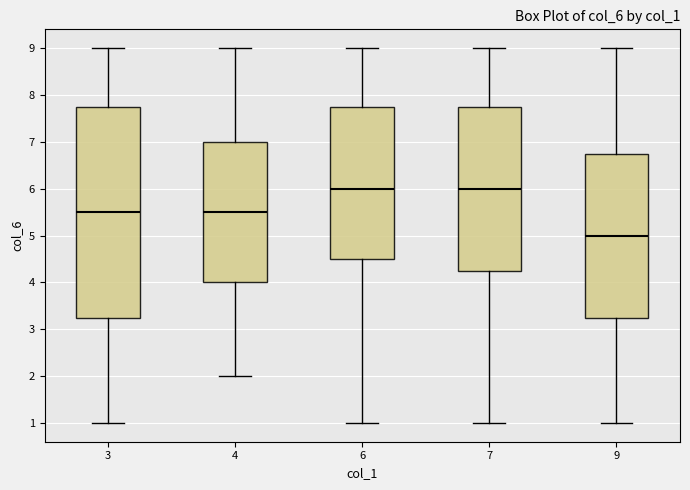

Where does the median line of the box at x = 4 sit on the y-axis? The values are not printed on the chart, so give them approximately, as read against the axis.

5.5